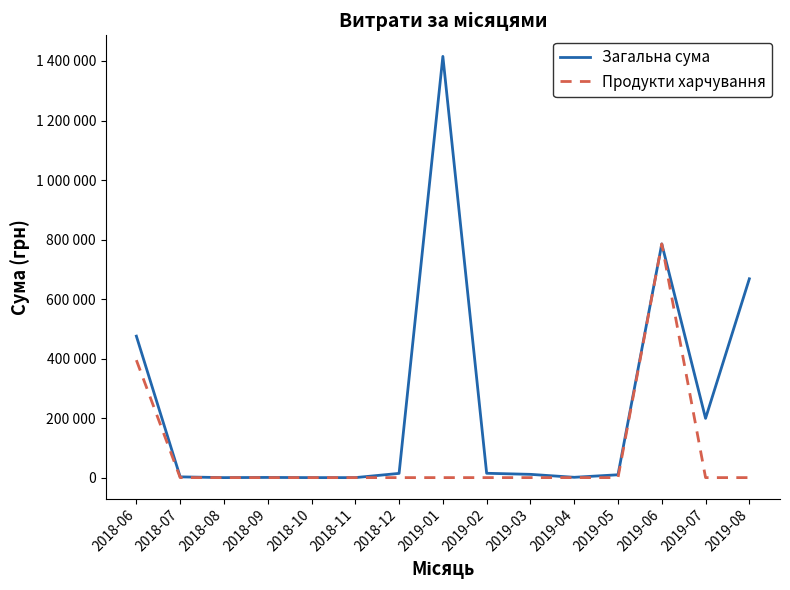

Between 2018-11 and 2018-09, which is larger?

2018-09